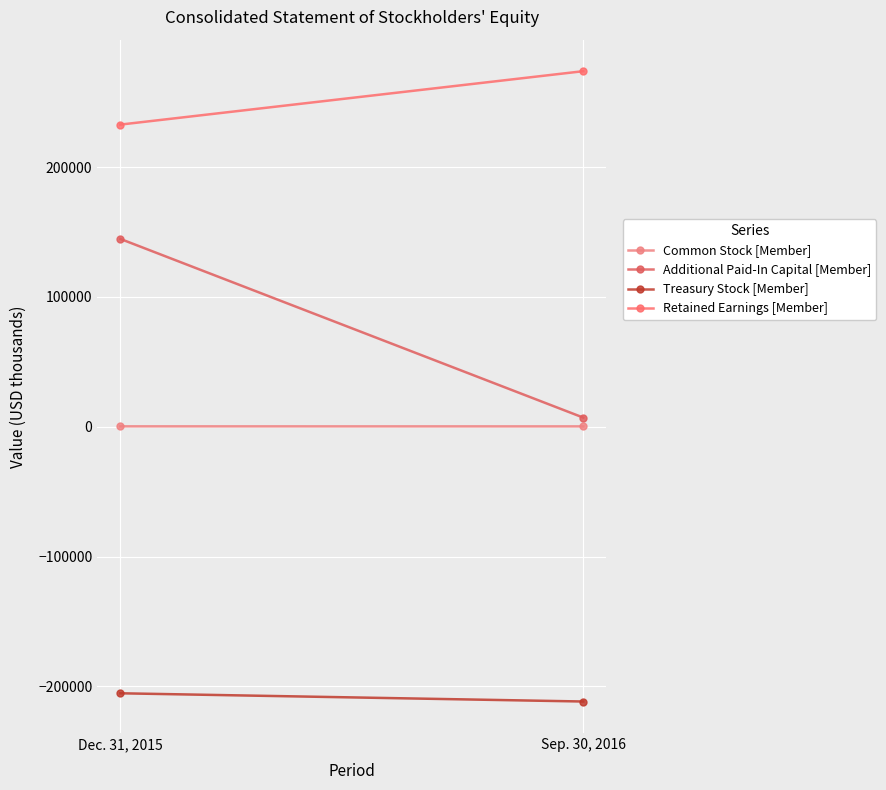

What are all the series names shown in the legend?

Common Stock [Member], Additional Paid-In Capital [Member], Treasury Stock [Member], Retained Earnings [Member]